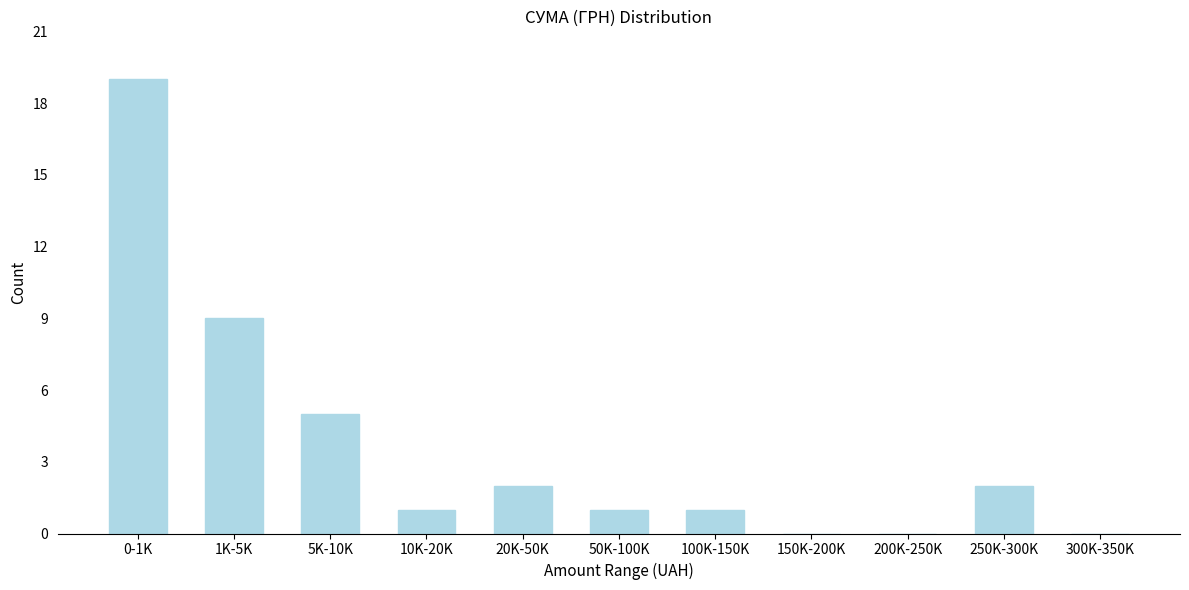

Reading left to right, what are all the values shown in this chart?

0-1K=19	1K-5K=9	5K-10K=5	10K-20K=1	20K-50K=2	50K-100K=1	100K-150K=1	150K-200K=0	200K-250K=0	250K-300K=2	300K-350K=0